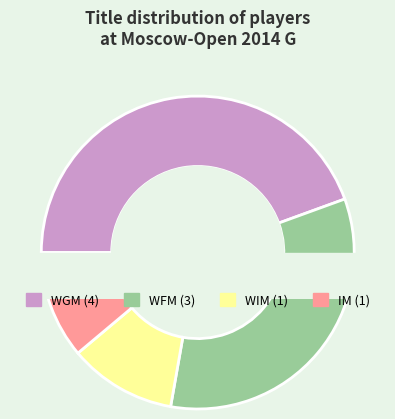

Approximately how many times larger is the value at WGM compared to IM?

4.0